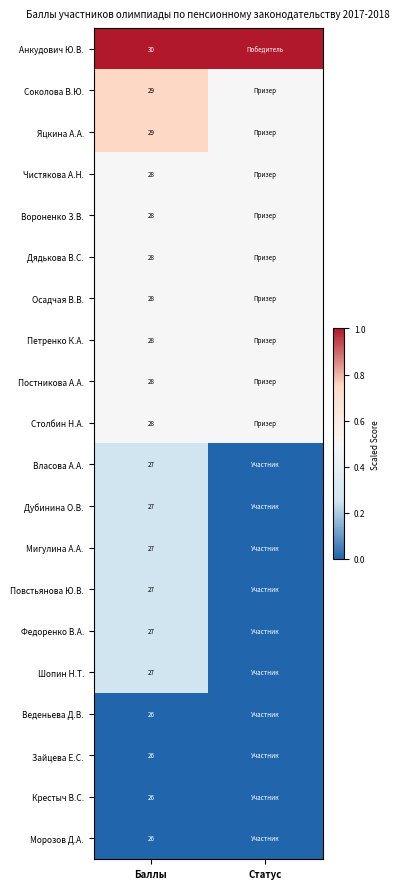

What is the spread (max minus min) of values at Баллы?

4.0